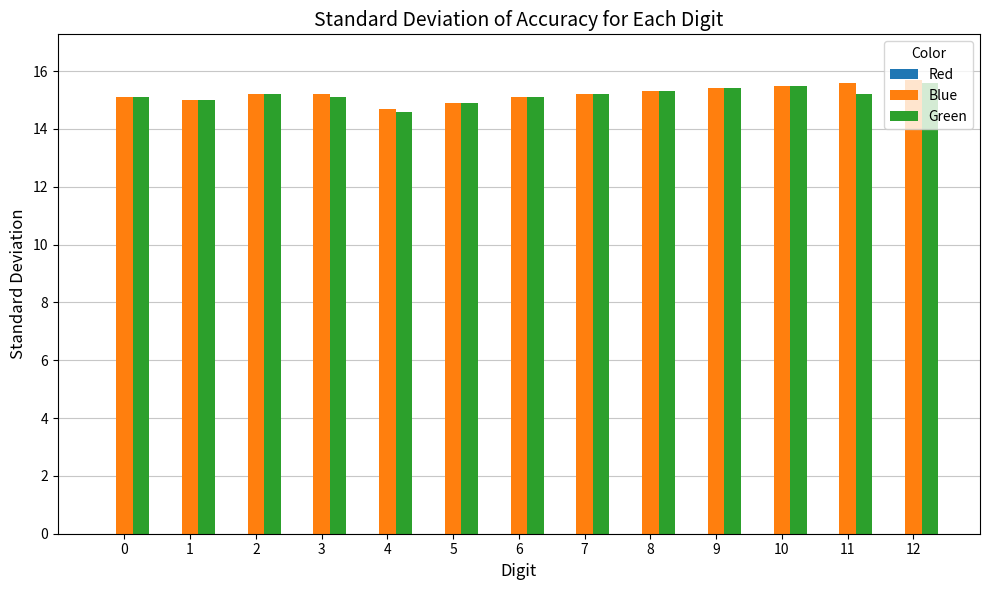

How many categories are shown in the chart?

13